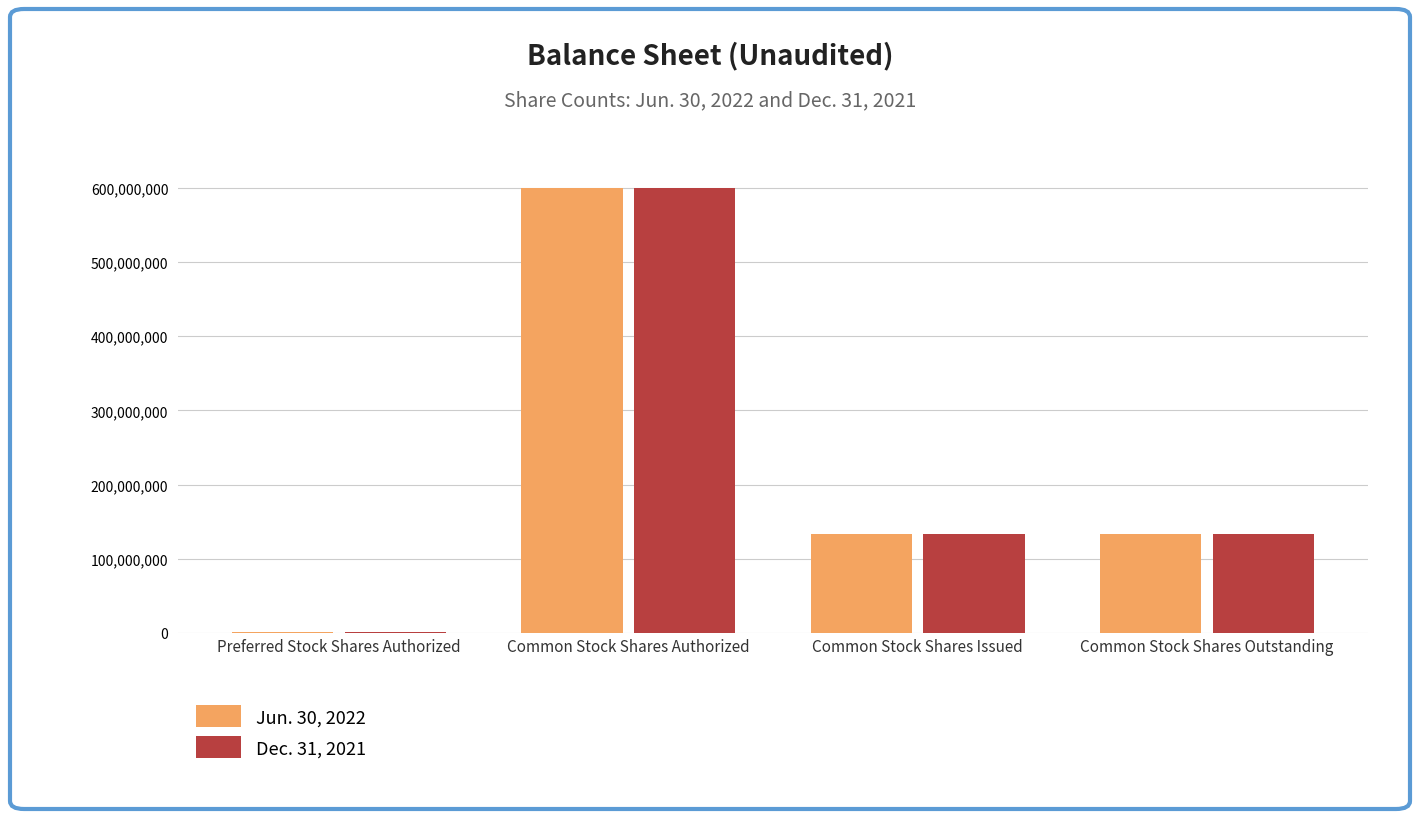

Which category has the highest value across all series?

Common Stock Shares Authorized